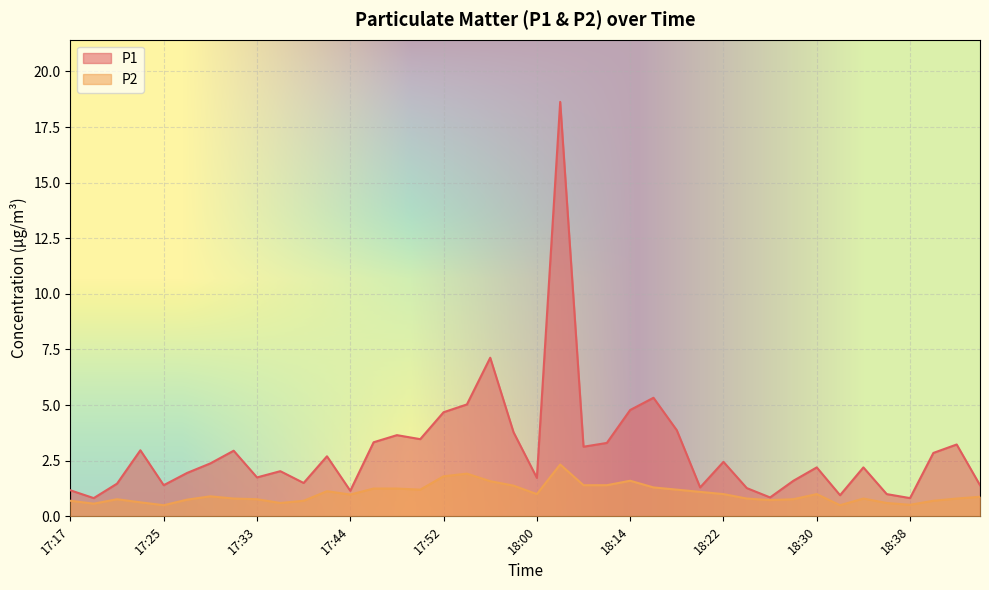

What are all the series names shown in the legend?

P1, P2